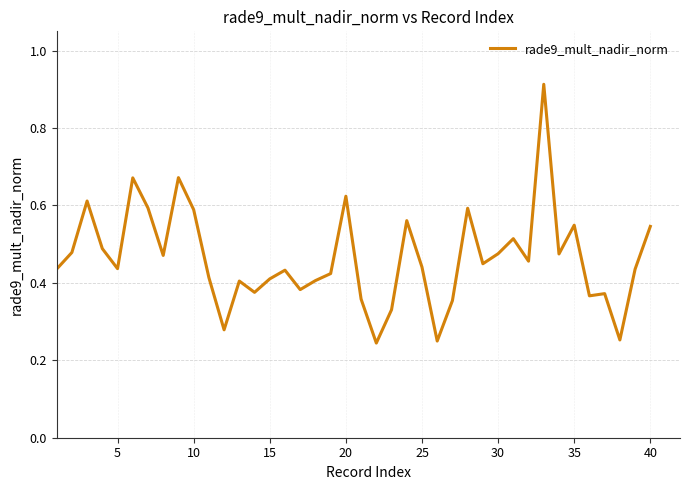

The value at 15 is 0.4. True or false?

True